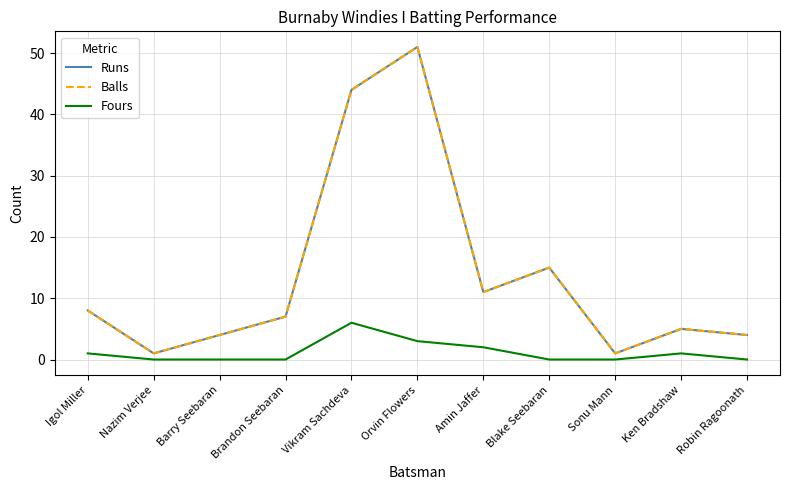

What is the difference between the second highest and minimum values in the Balls series?

43